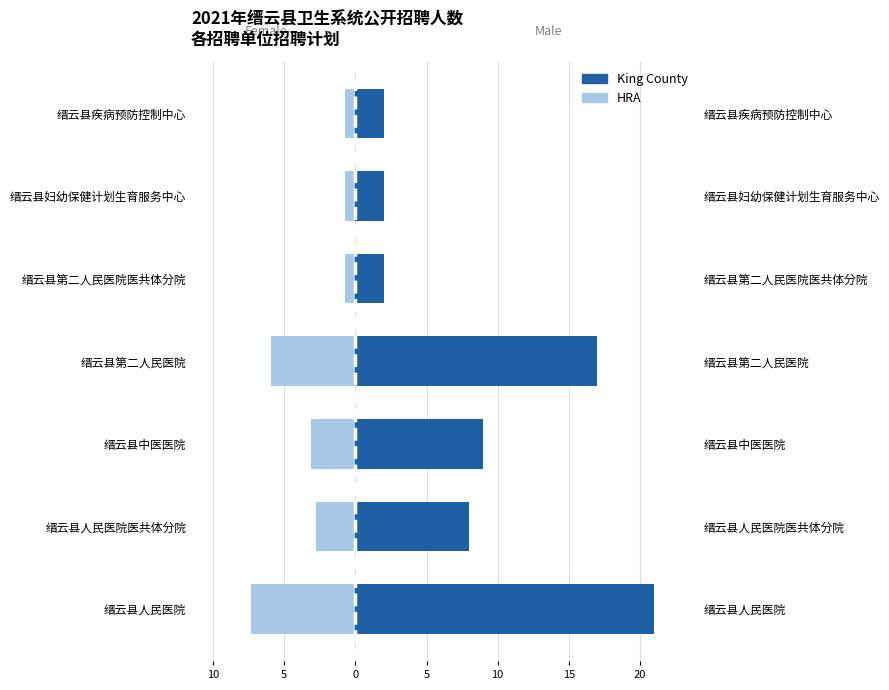

How many distinct data groups are displayed?

2